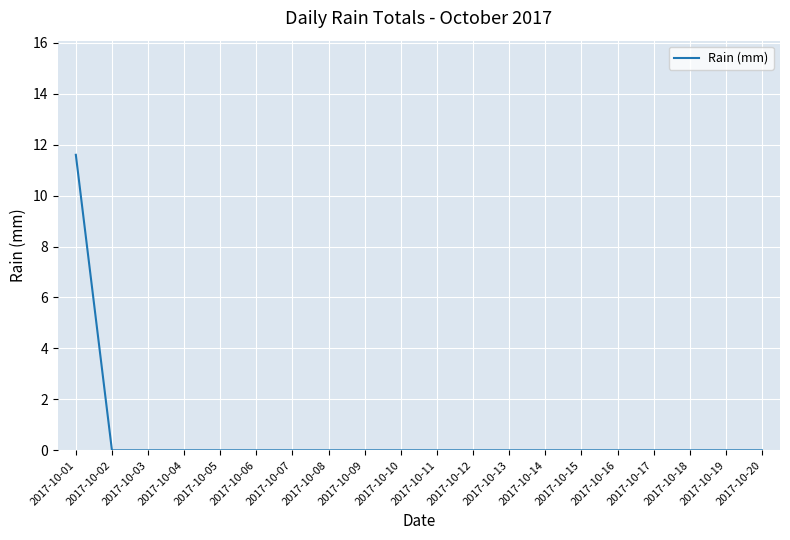

Which category has the highest value across all series?

2017-10-01